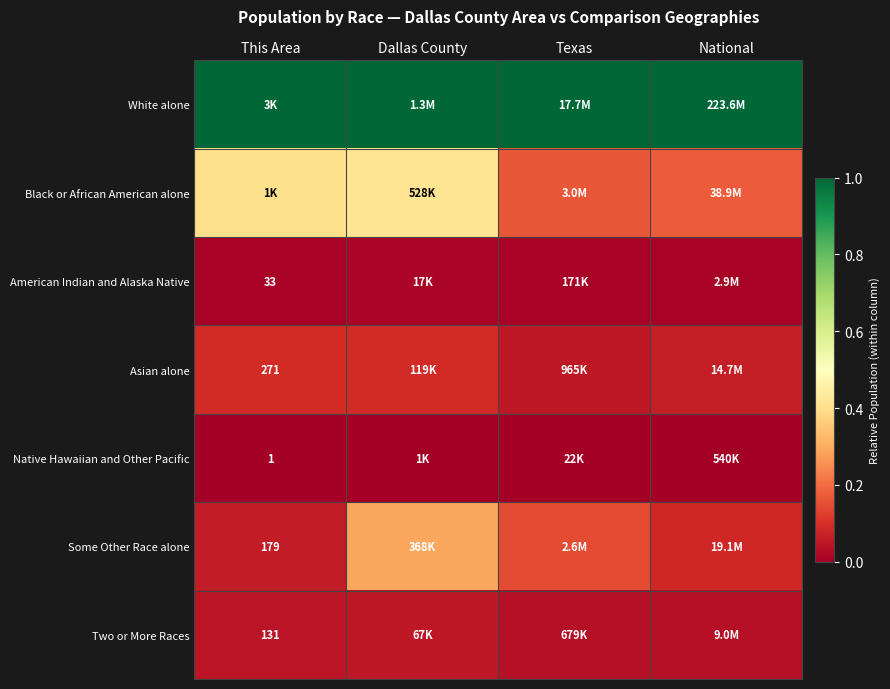

Which has a higher value, National or Texas?

National